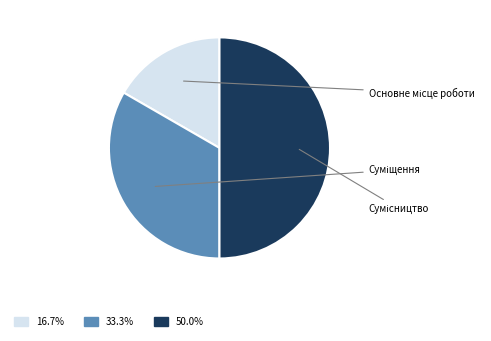

To the nearest percent, what is the average slice percentage?

33%